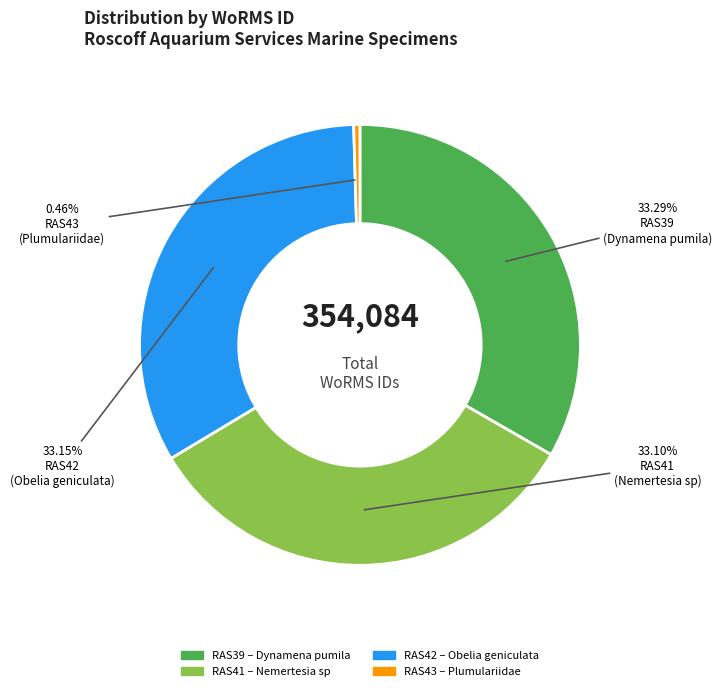

Does any single category account for the majority?

No